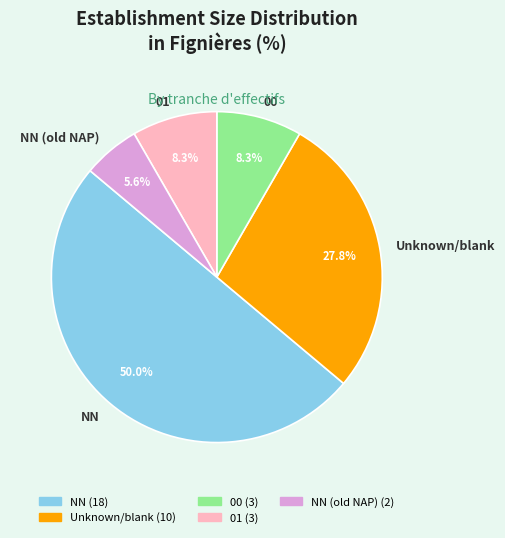

To the nearest percent, what portion does 00 represent?

8%